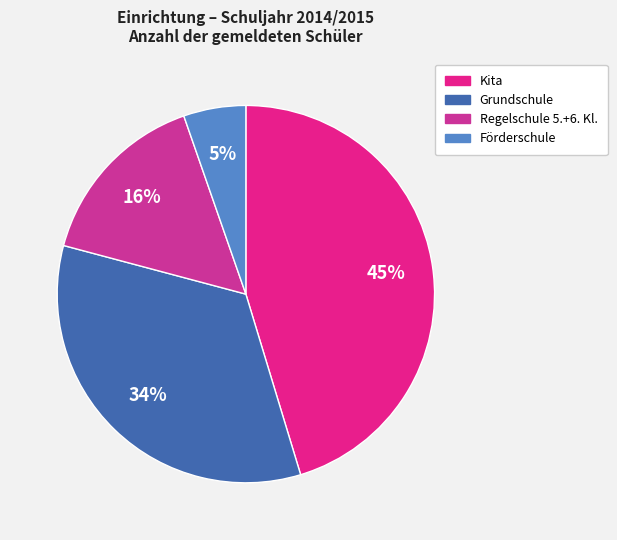

How many slices are in this pie chart?

4